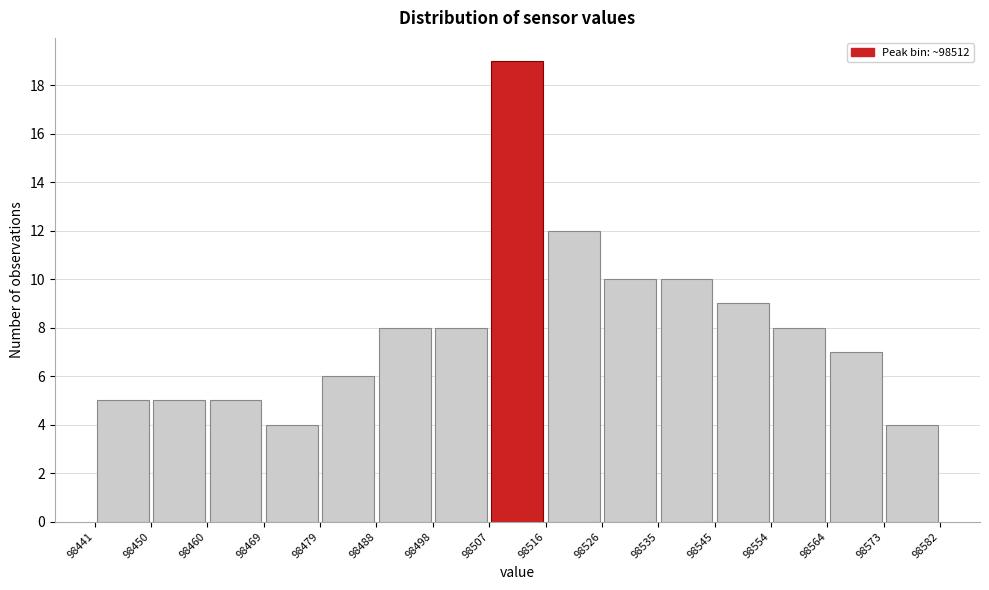

What is the height of the bar covering 98516 to 98526 on the x-axis? The values are not printed on the chart, so give them approximately, as read against the axis.

12